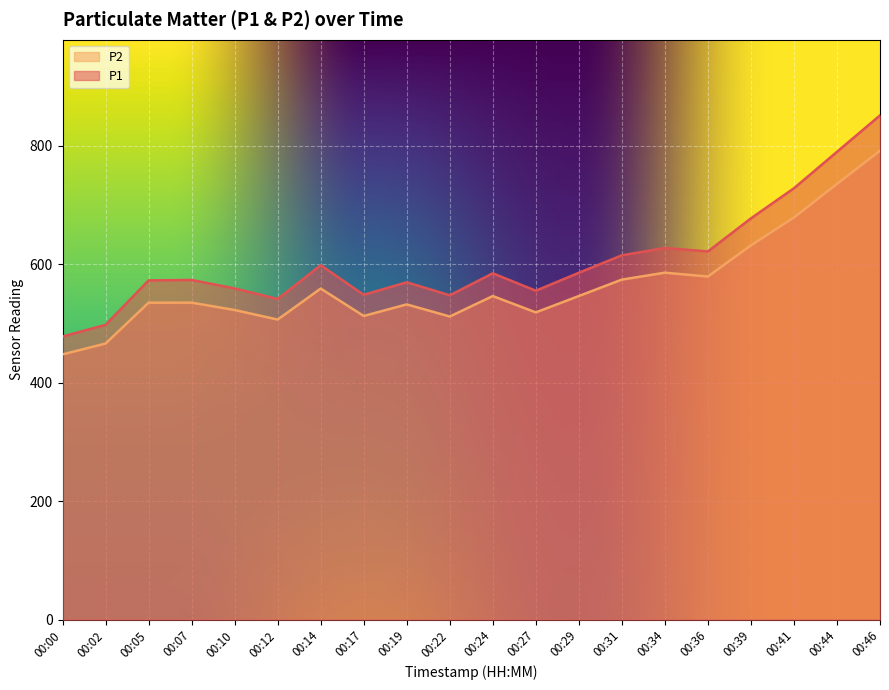

What is the difference between the highest and lowest values at 00:17?

35.7